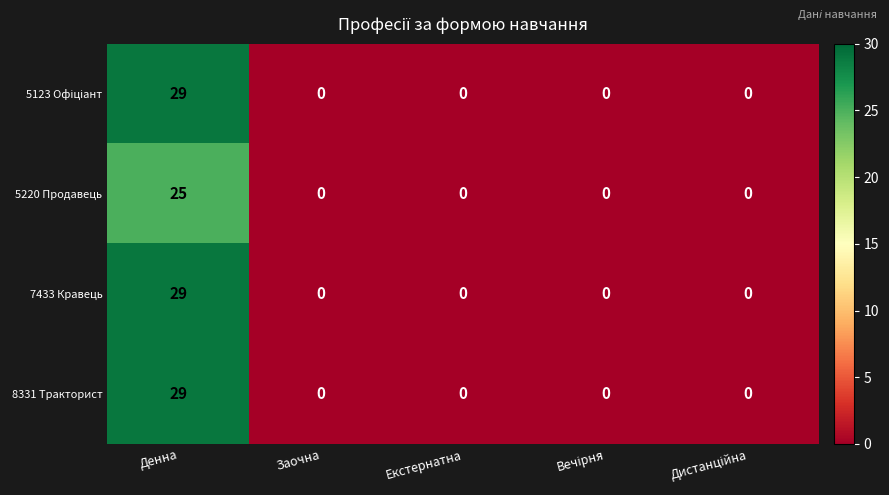

The 8331 Тракторист series shows 40 at Денна. True or false?

False